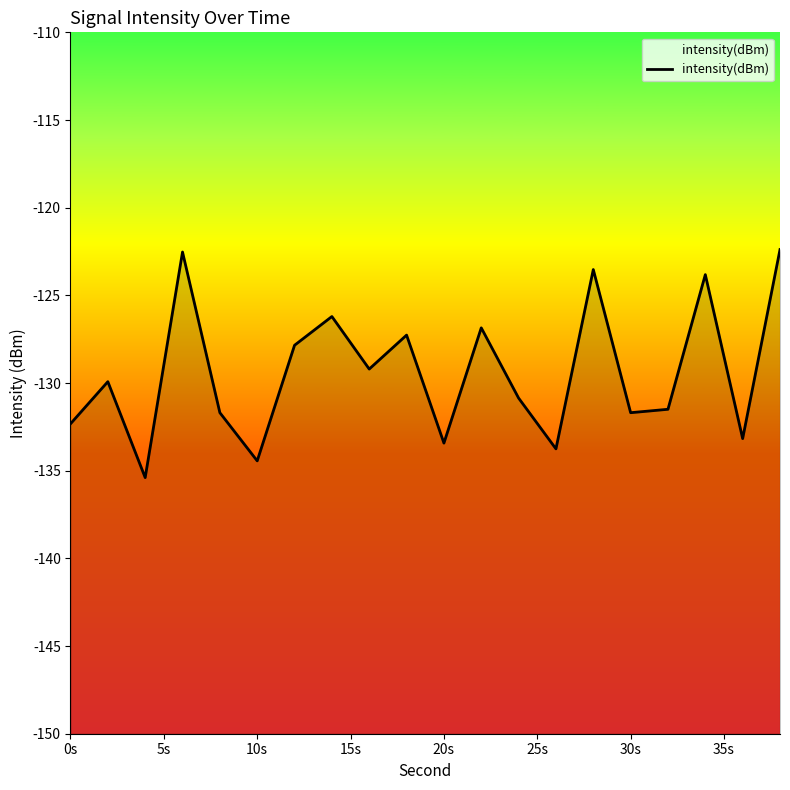

Between 30s and 5s, which is larger?

30s